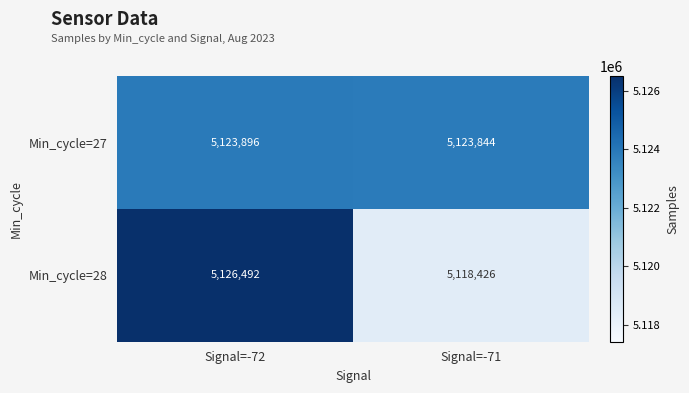

Which series has the largest range (max minus min)?

Min_cycle=28